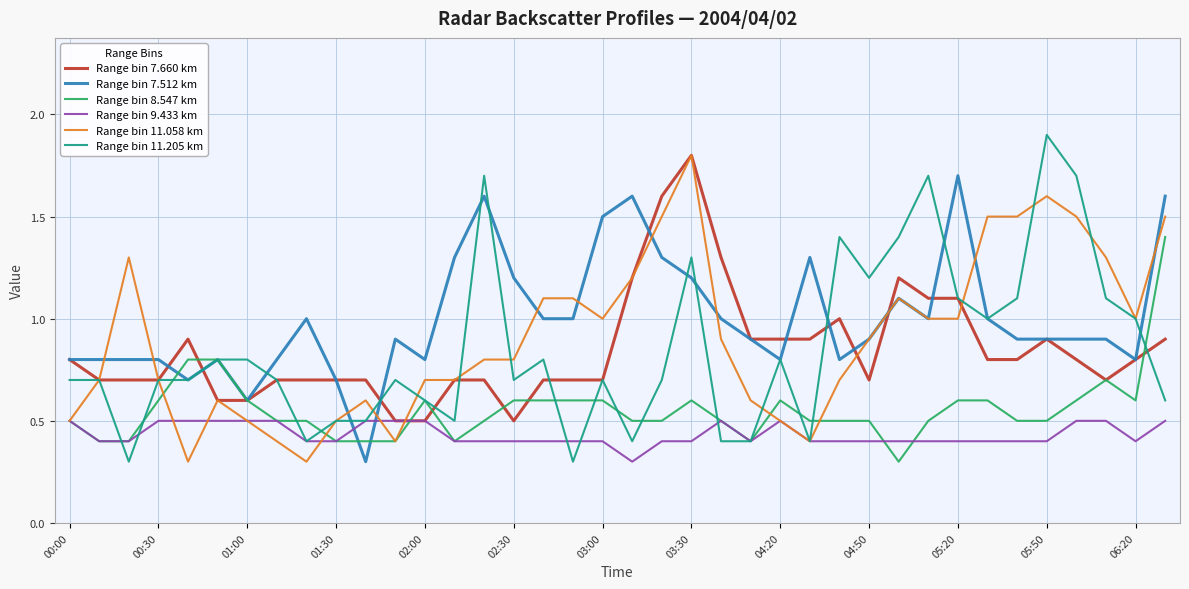

What is the maximum value for Range bin 7.512 km?

1.7